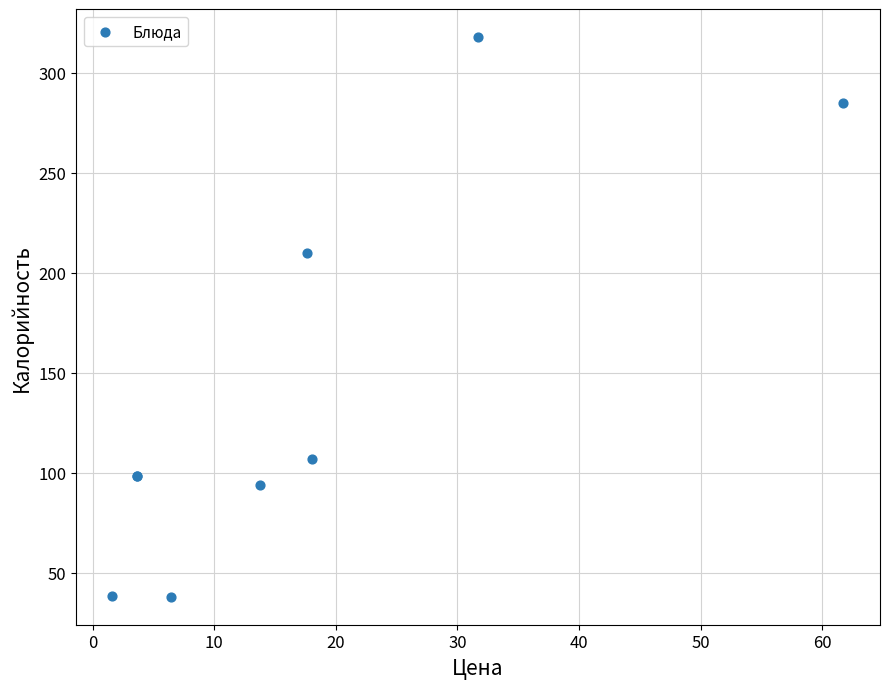

What Y value in the scatter plot is closest to 178?

210.0